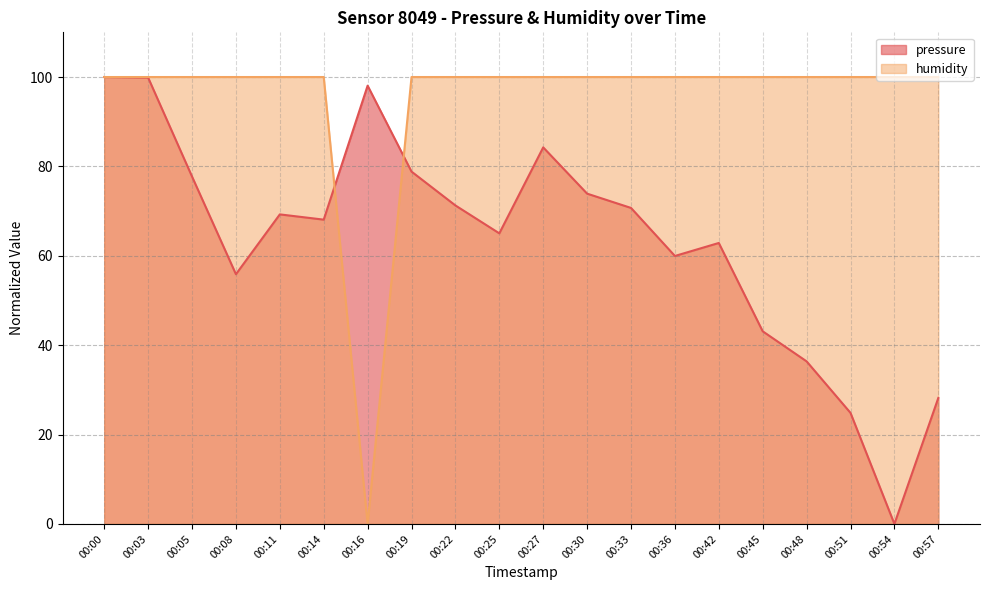

At 00:25, list the series in order from smallest to largest.

pressure, humidity